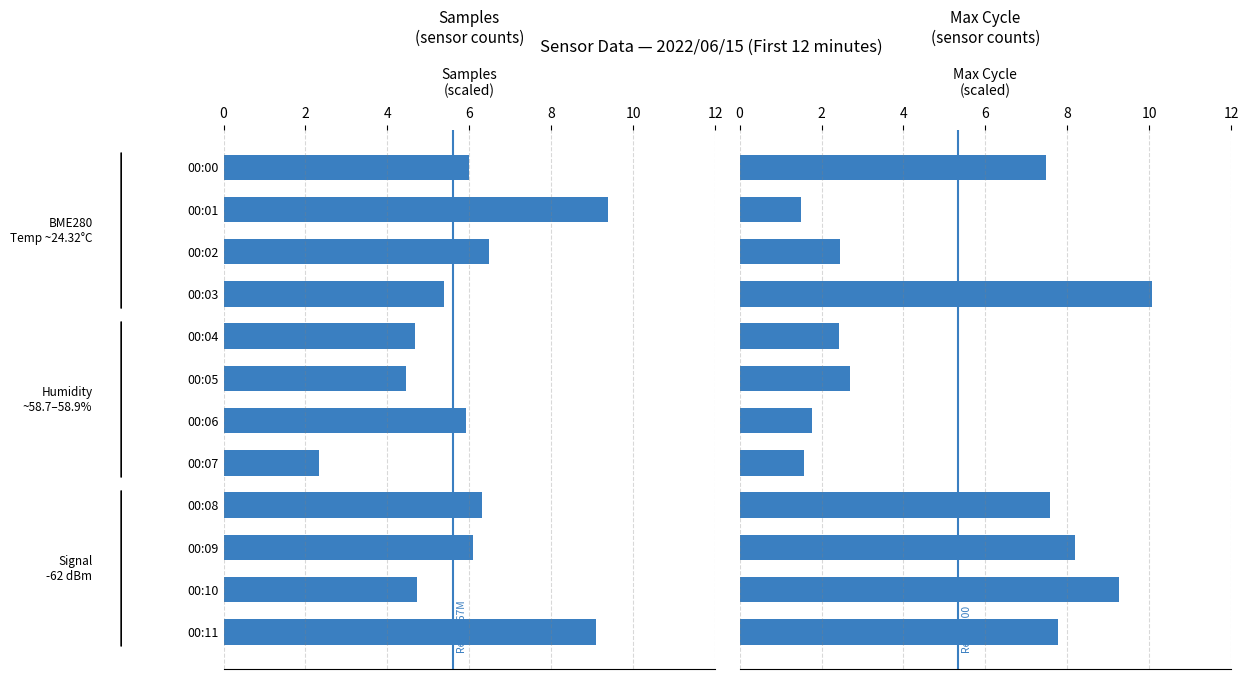

How many data points in Max_cycle are less than 7?

6